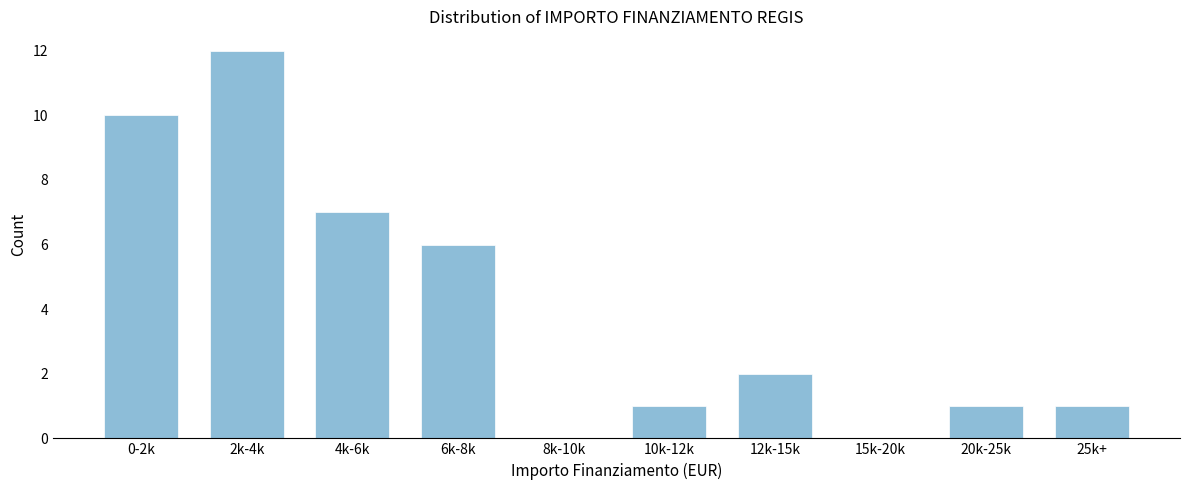

Reading left to right, what are all the values shown in this chart?

0-2k=10	2k-4k=12	4k-6k=7	6k-8k=6	8k-10k=0	10k-12k=1	12k-15k=2	15k-20k=0	20k-25k=1	25k+=1